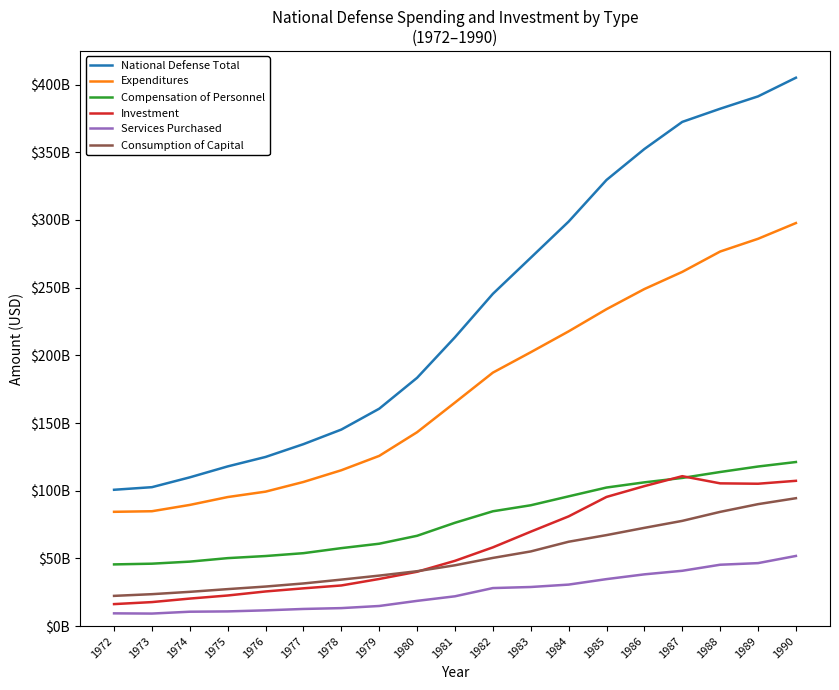

Is it true that National Defense Total equals 213372000000 at 1981?

True